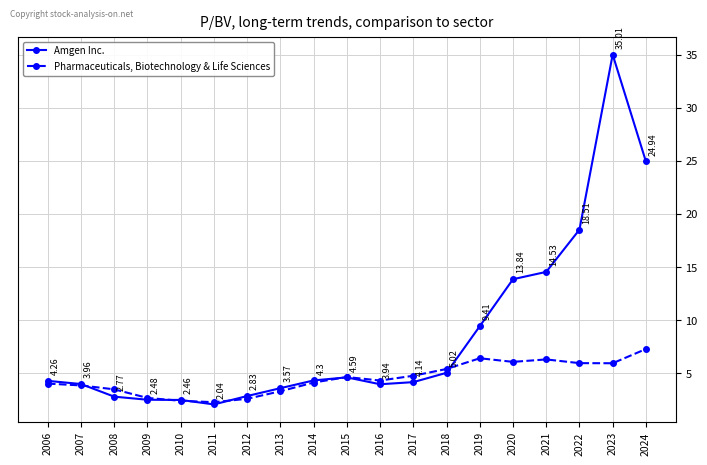

How many data points in Pharmaceuticals, Biotechnology & Life Sciences are less than 4?

7